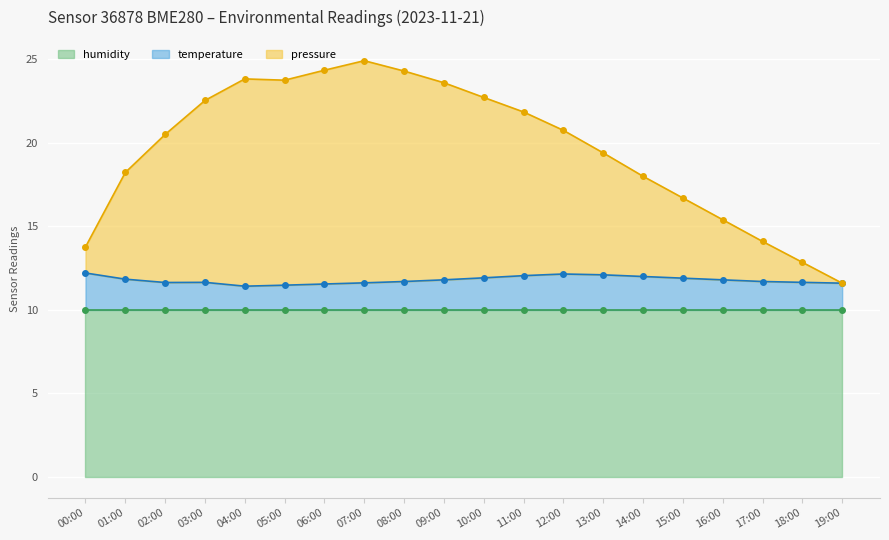

The value of pressure at 05:00 is 9.9. True or false?

False